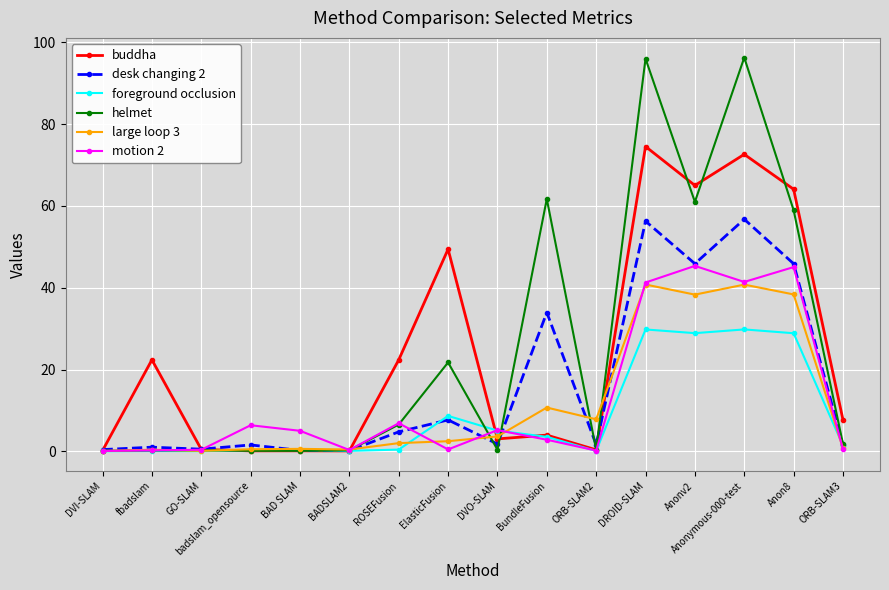

What position from the right is badslam_opensource?

13